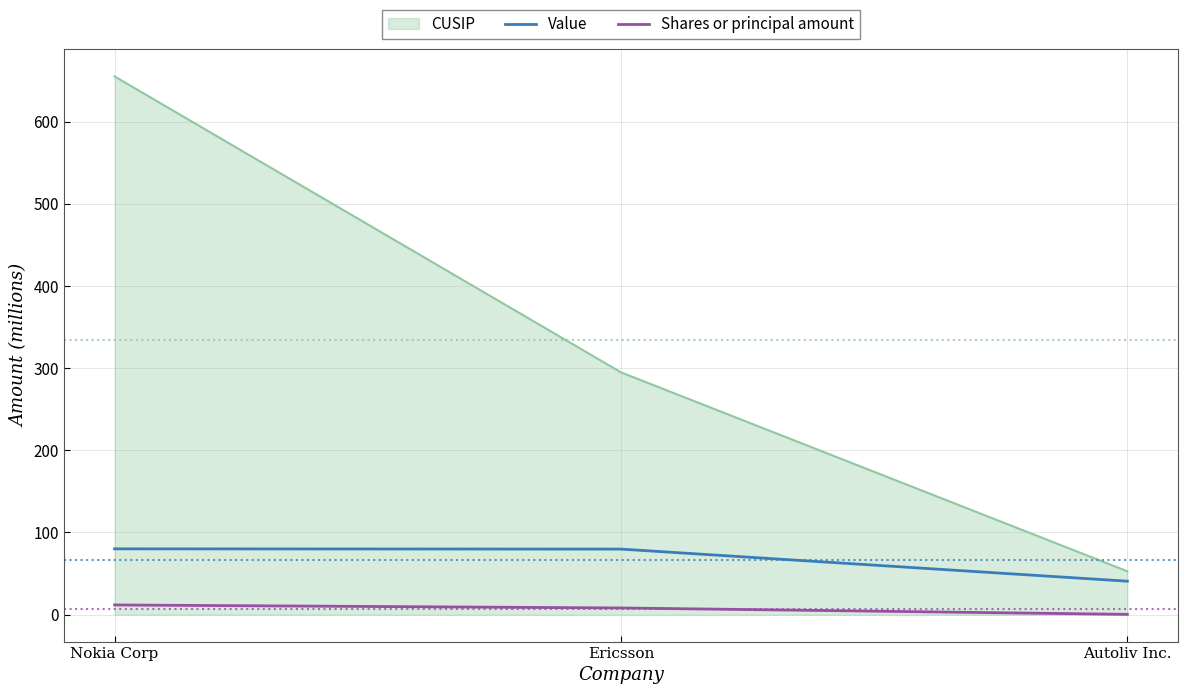

What is the approximate value of Value at Ericsson?

79.8